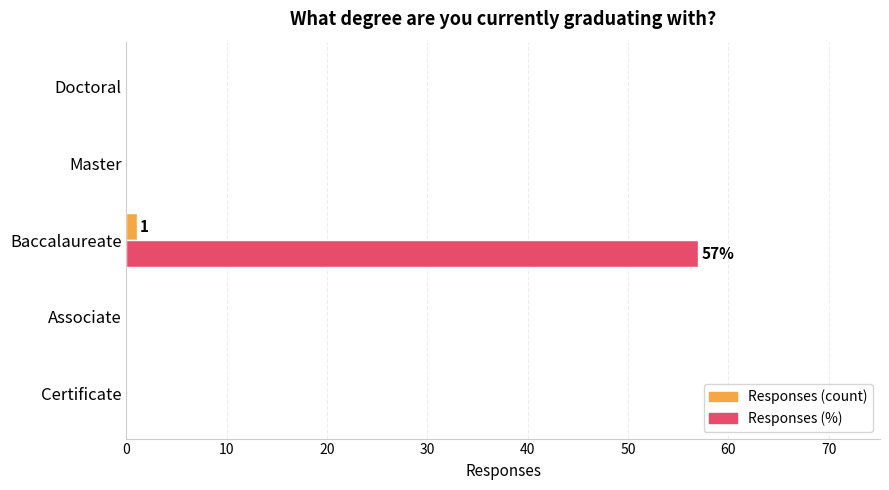

At which category is the sum across all series the highest?

Baccalaureate